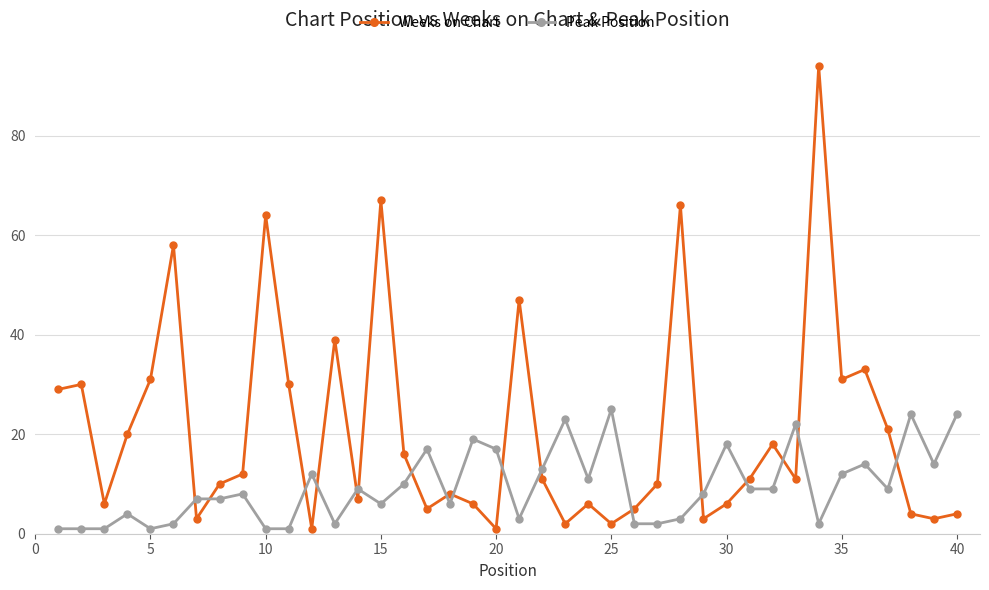

What is the maximum value for Weeks on Chart?

94